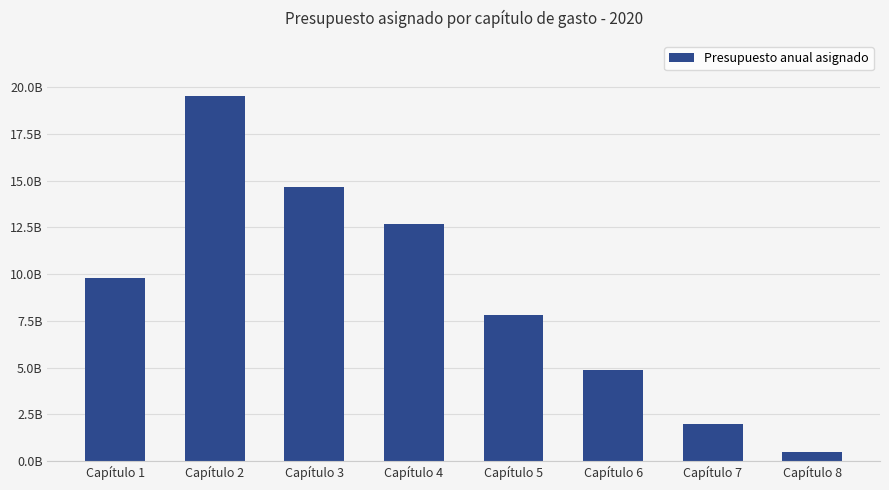

Where is the data nearest to the value 10016713965?

Capítulo 1